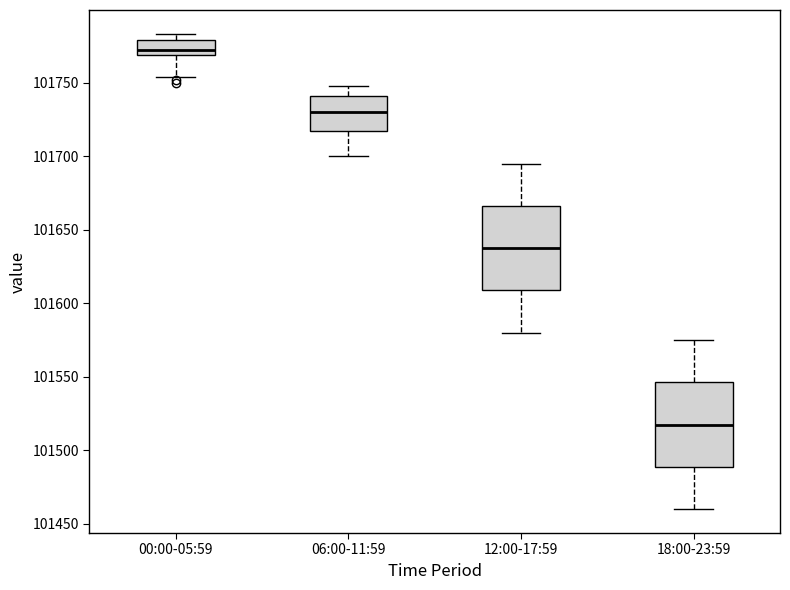

Reading left to right, read every box against the y-axis: the position of its median line, the range the box covers, and the ends of its whiskers. The values are not printed on the chart, so give them approximately, as read against the axis.

00:00-05:59: median 101770 (just above the box's lower edge), box 101770 to 101780, whiskers 101755 to 101785
06:00-11:59: median 101730, box 101715 to 101740, whiskers 101700 to 101750
12:00-17:59: median 101640, box 101610 to 101665, whiskers 101580 to 101695
18:00-23:59: median 101520, box 101490 to 101545, whiskers 101460 to 101575